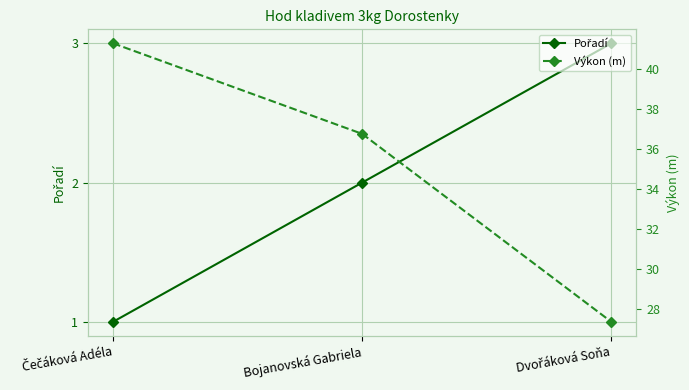

What is the difference between the highest and lowest values at Bojanovská Gabriela?

34.7